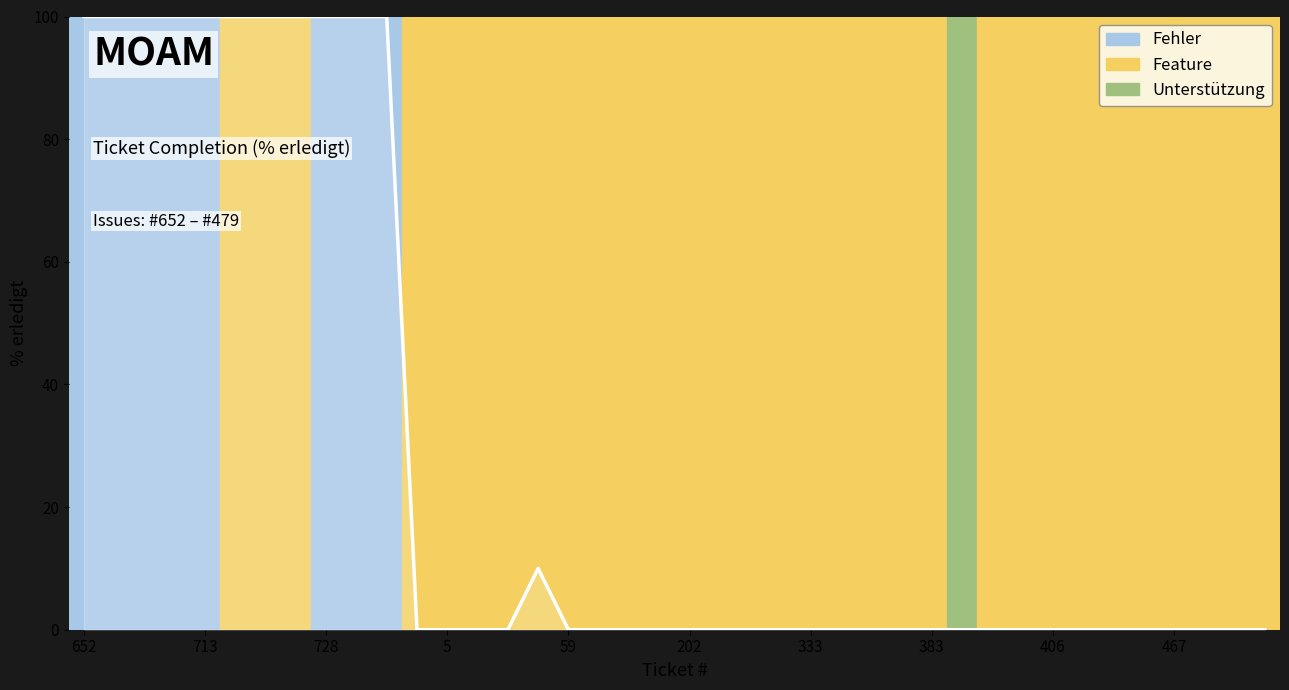

Is it true that the value at 30 is 0?

True